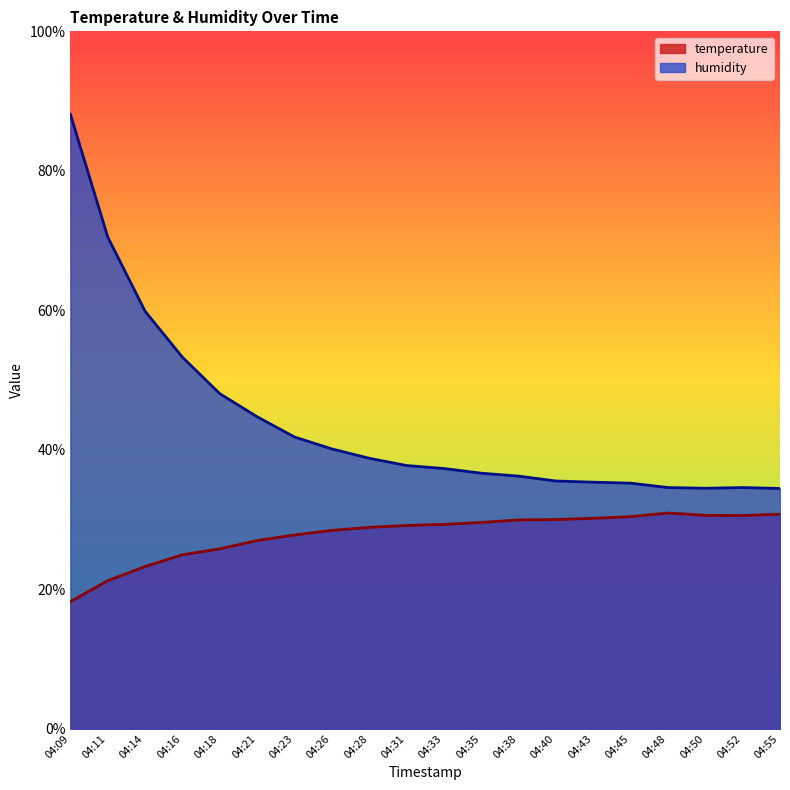

True or false: humidity has more than 0 points higher than both neighbors.

True